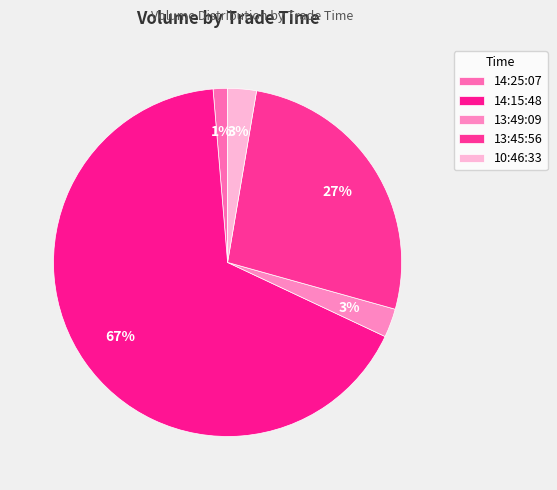

Which category has the smallest portion of the pie?

14:25:07